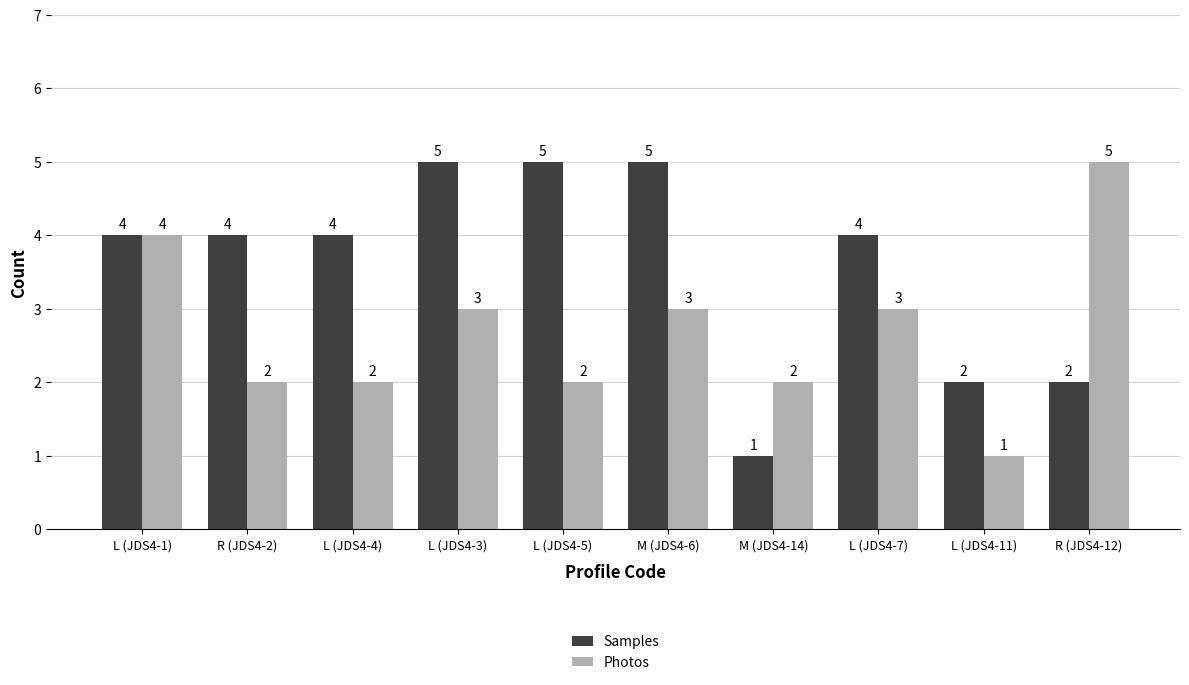

What is the maximum value shown in the chart?

5